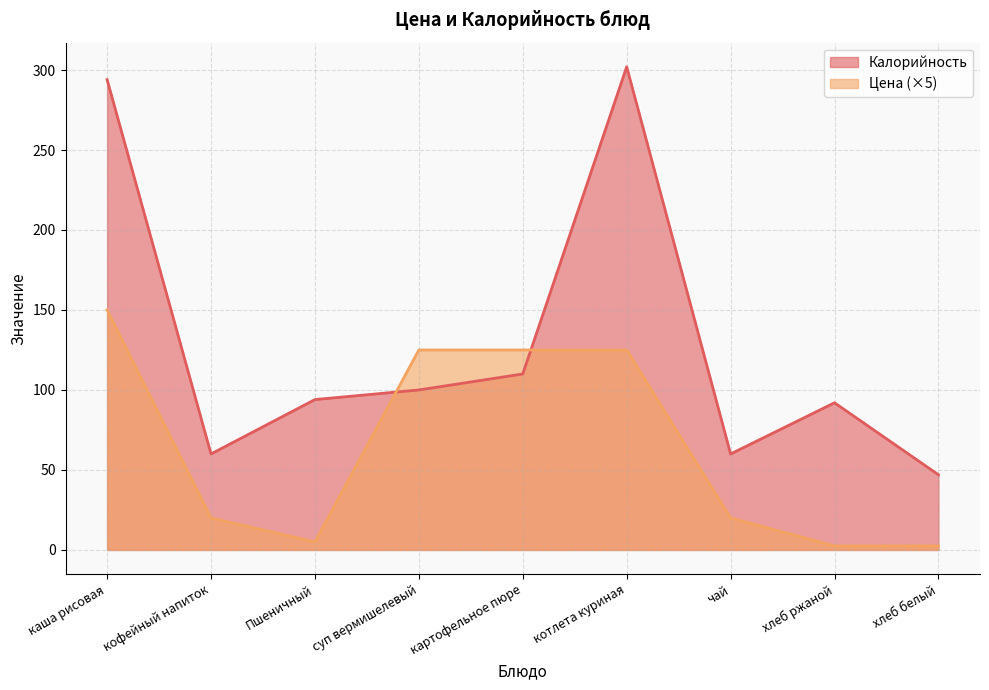

At which category does Калорийность reach its first local valley?

кофейный напиток